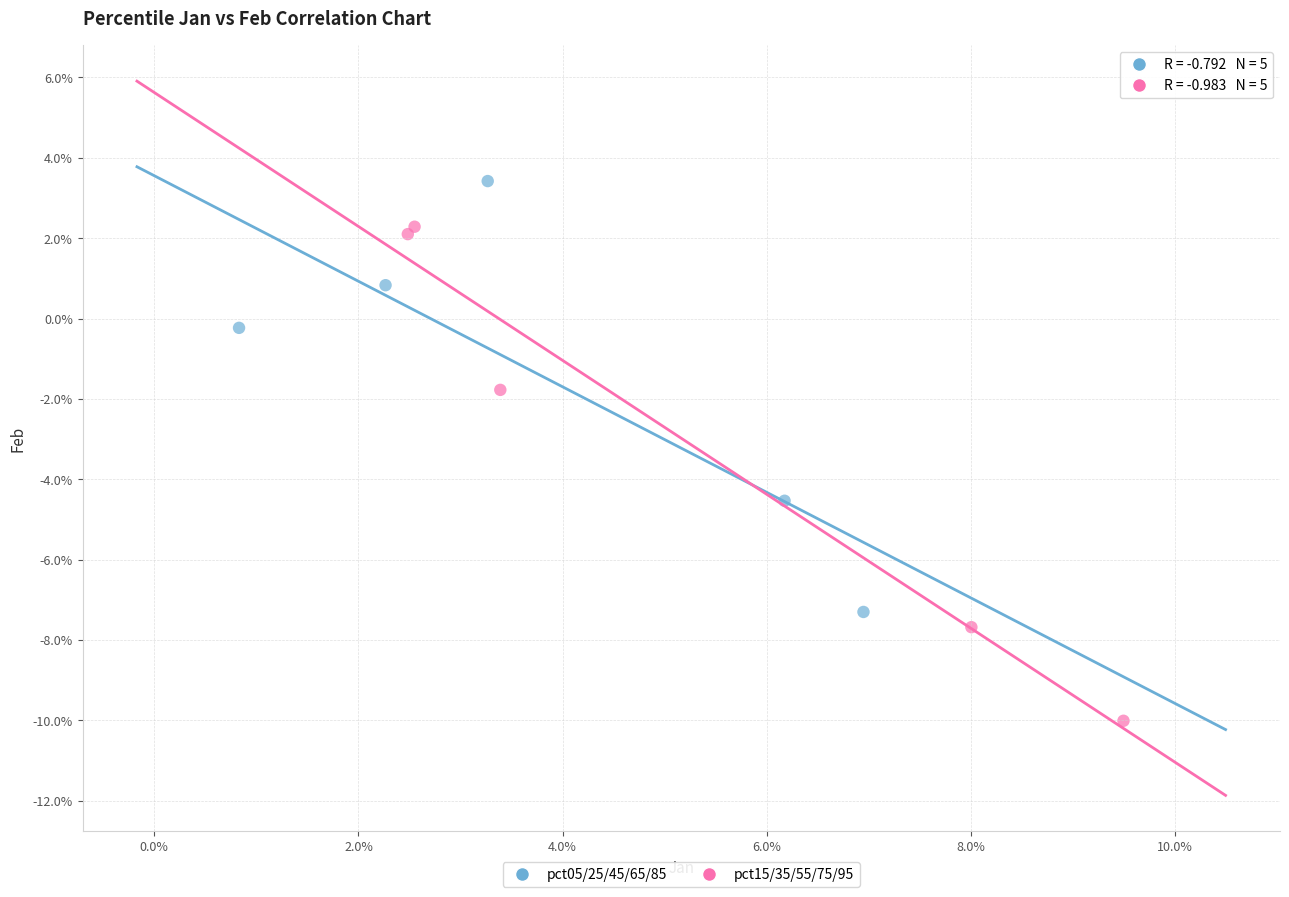

Which series has the widest spread of Y values?

pct15/35/55/75/95